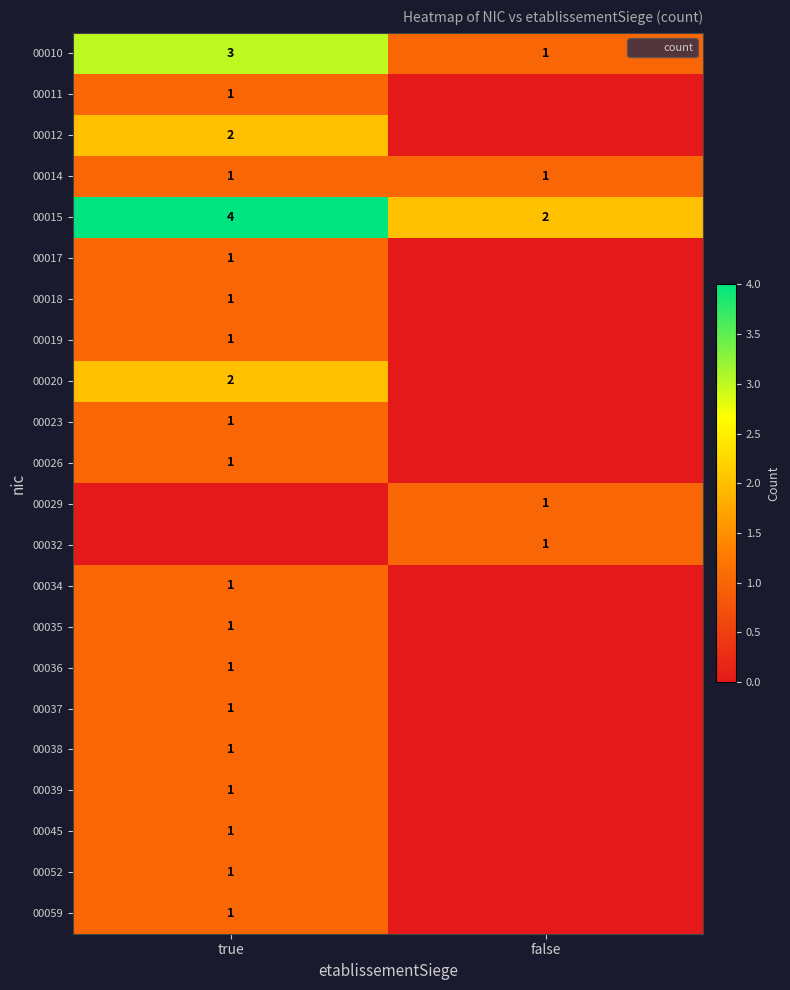

Which category has the lowest value in the 00010 series?

false